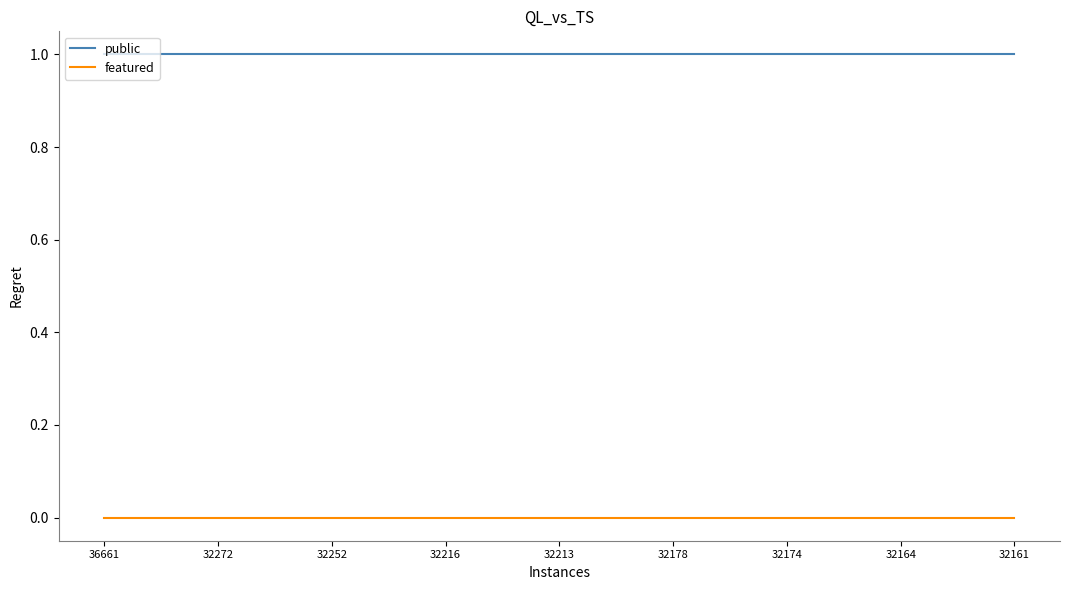

How many categories are shown in the chart?

17